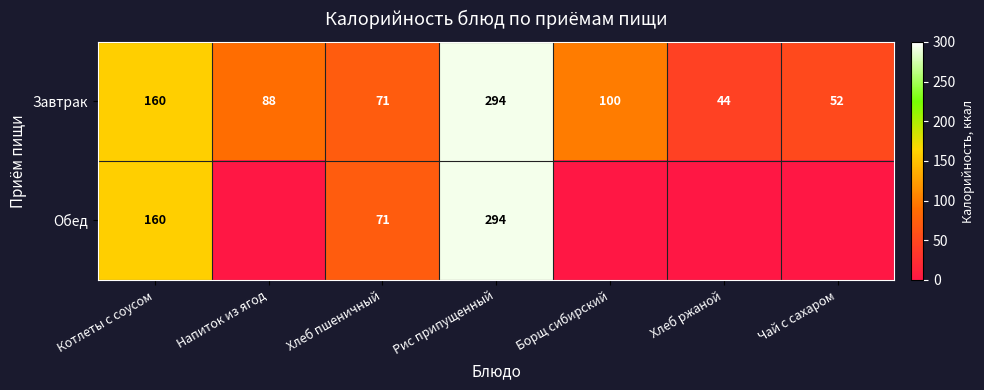

What is the total value across all series at Рис припущенный?

588